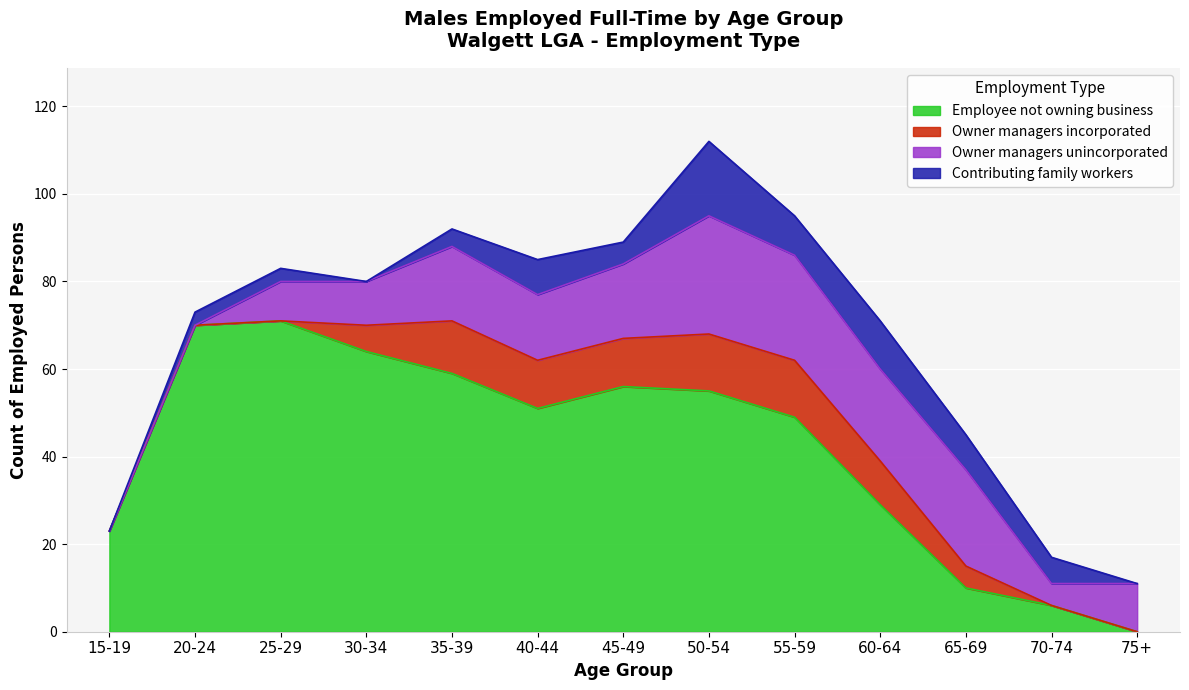

Between which two adjacent categories do Employee not owning business and Owner managers unincorporated first intersect?

60-64 and 65-69